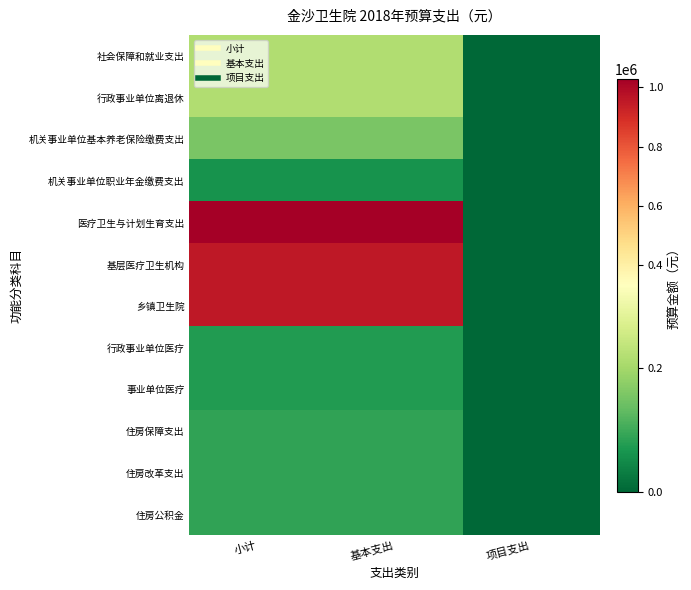

Which series has the largest range (max minus min)?

医疗卫生与计划生育支出